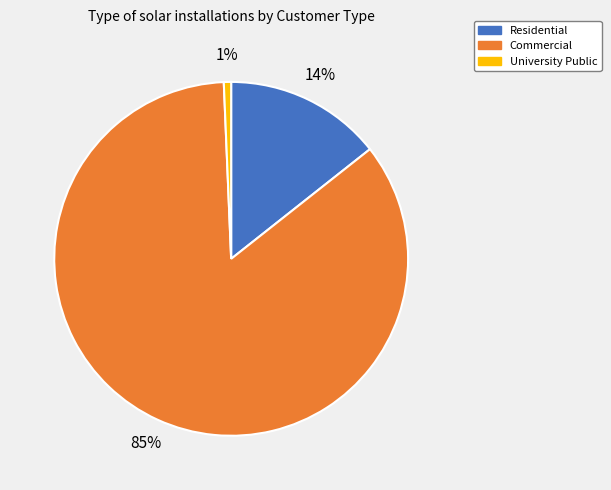

How many slices are in this pie chart?

3